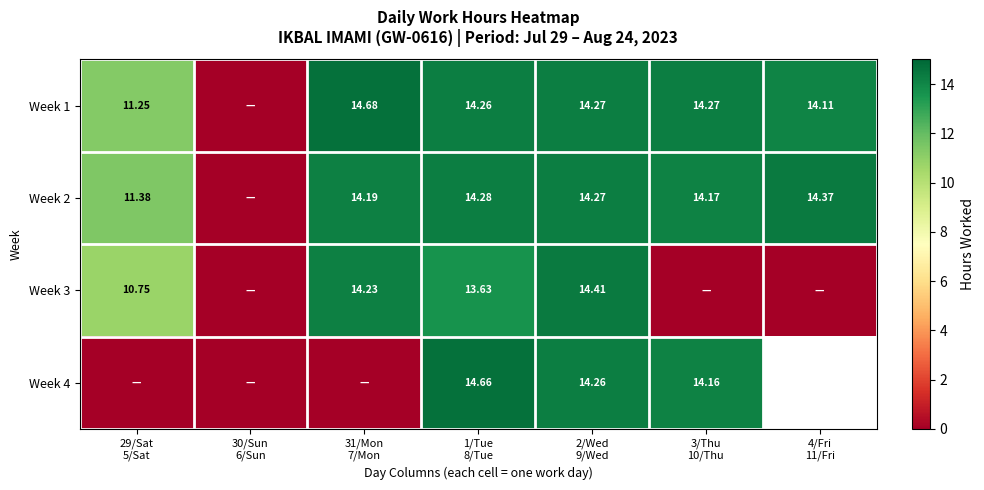

True or false: Week 4 has a value of -9.4 at 29/Sat 5/Sat.

False